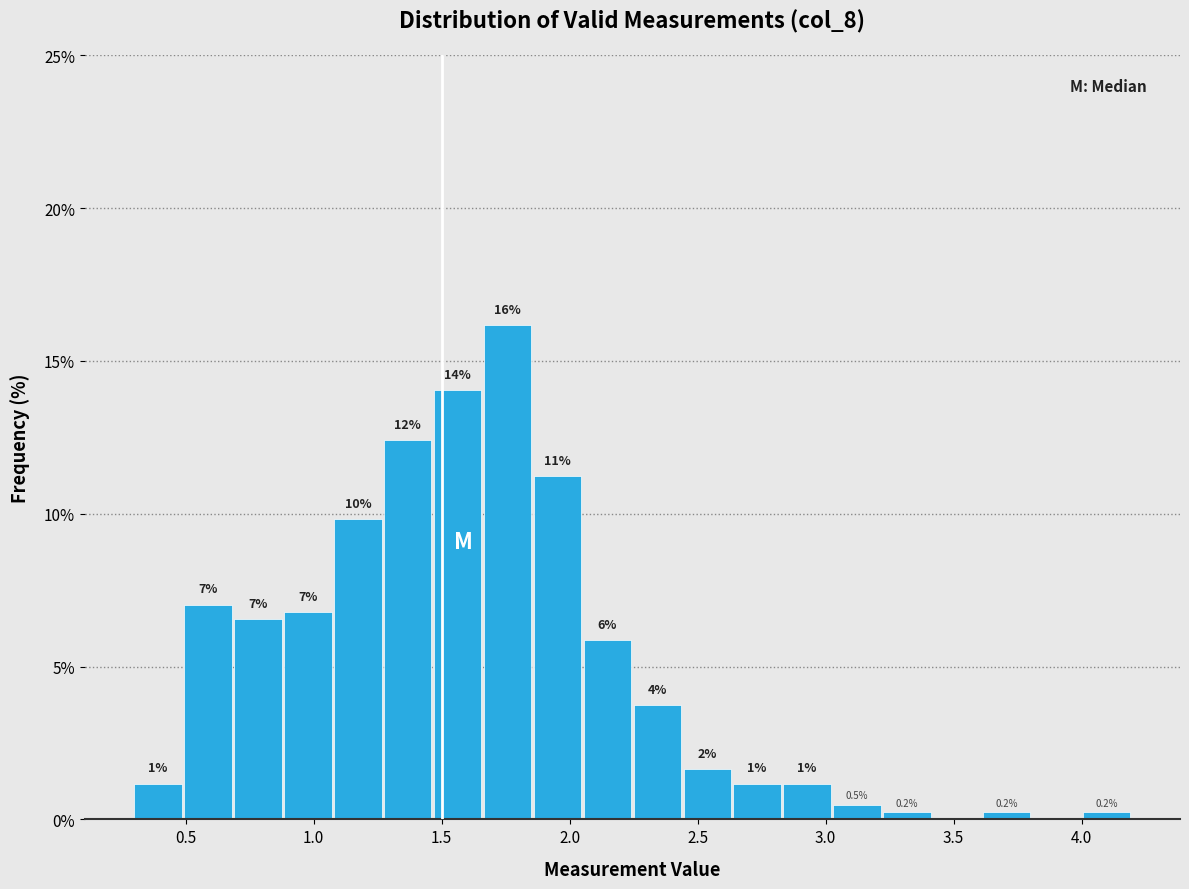

Read against the x-axis, roughly where is the centre of the tallest bar?

1.75